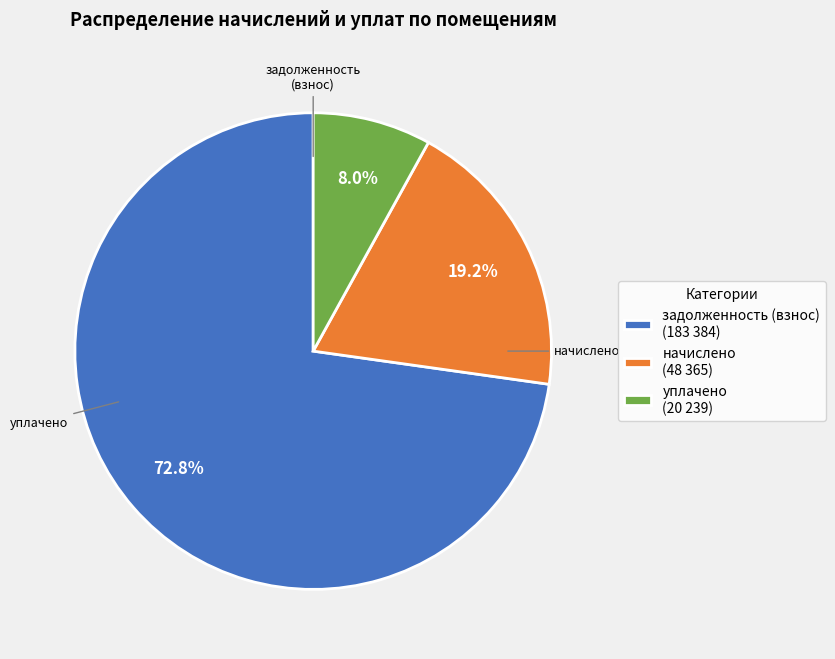

What is the ratio of the value at задолженность (взнос) (183 384) to the value at уплачено (20 239)?

9.1